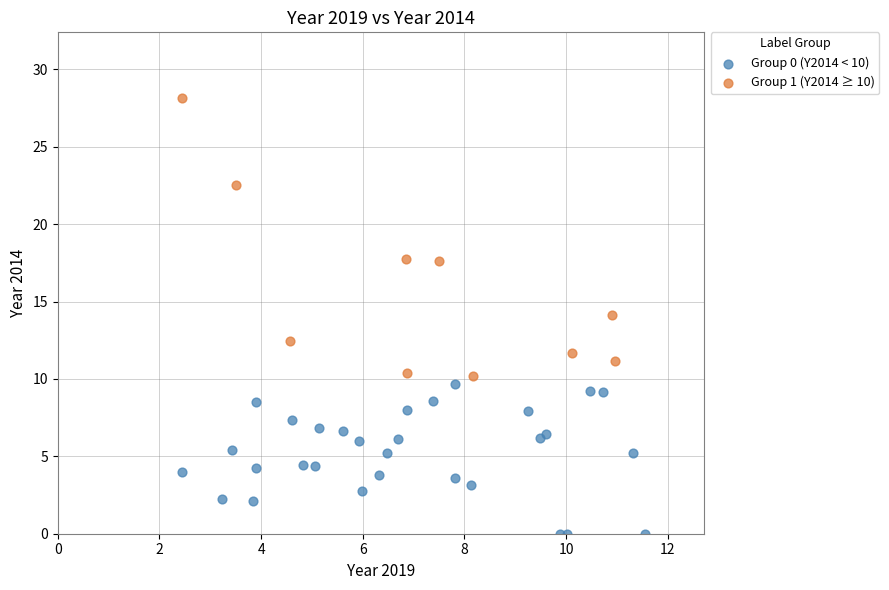

Which series contains the lowest Y value?

Group 0 (Y2014 < 10)